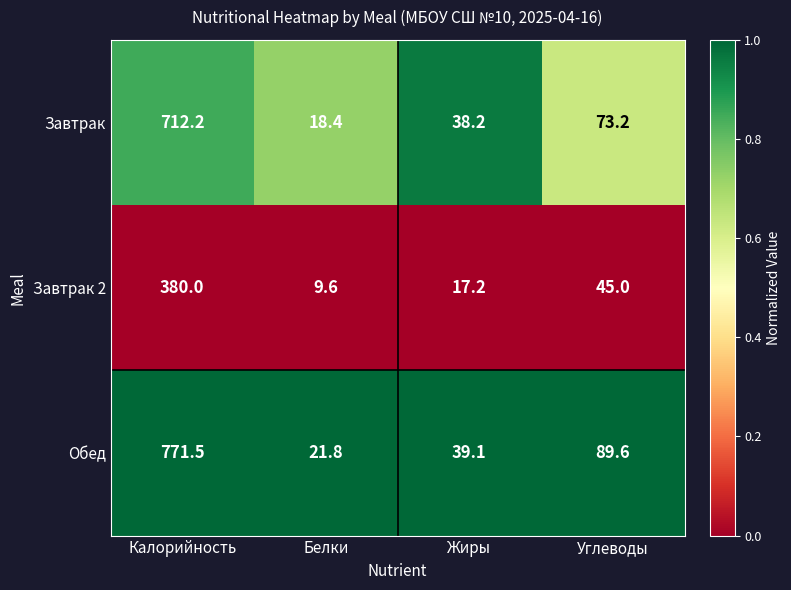

Rank the series by their average value, from highest to lowest.

Обед, Завтрак, Завтрак 2